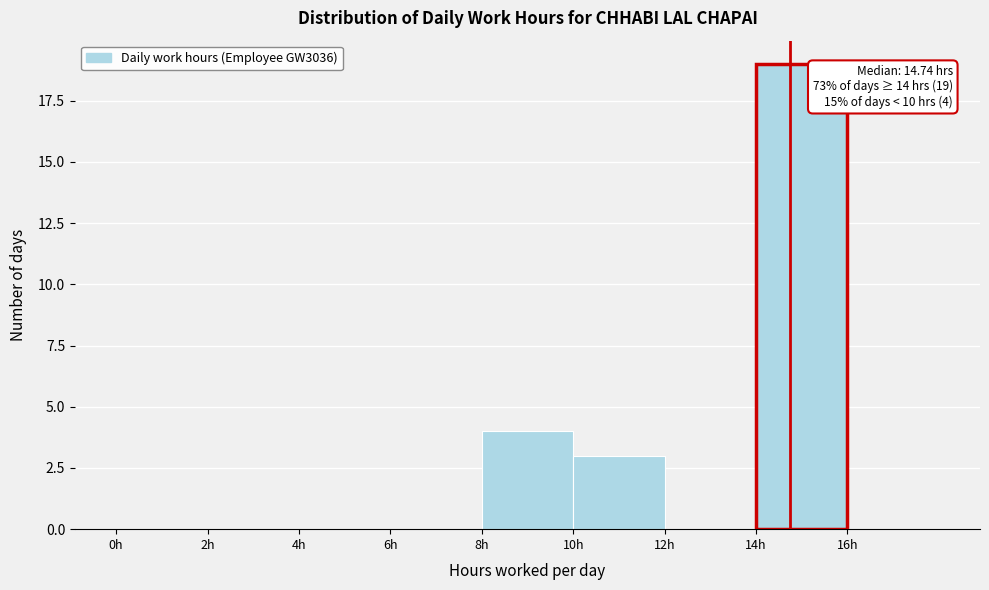

Which range on the x-axis has the tallest bar?

14 to 16